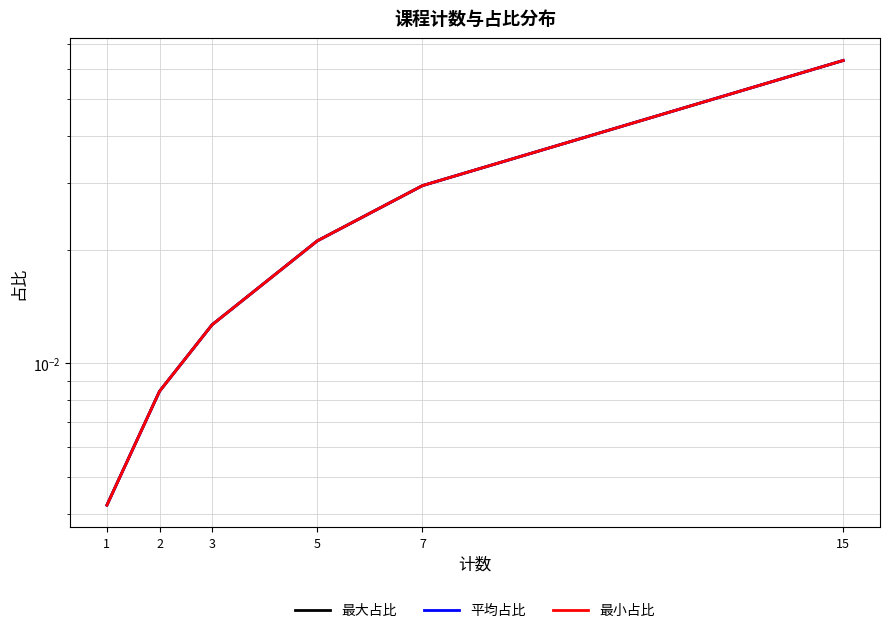

True or false: 最小占比 has more than 2 interior local peaks.

False